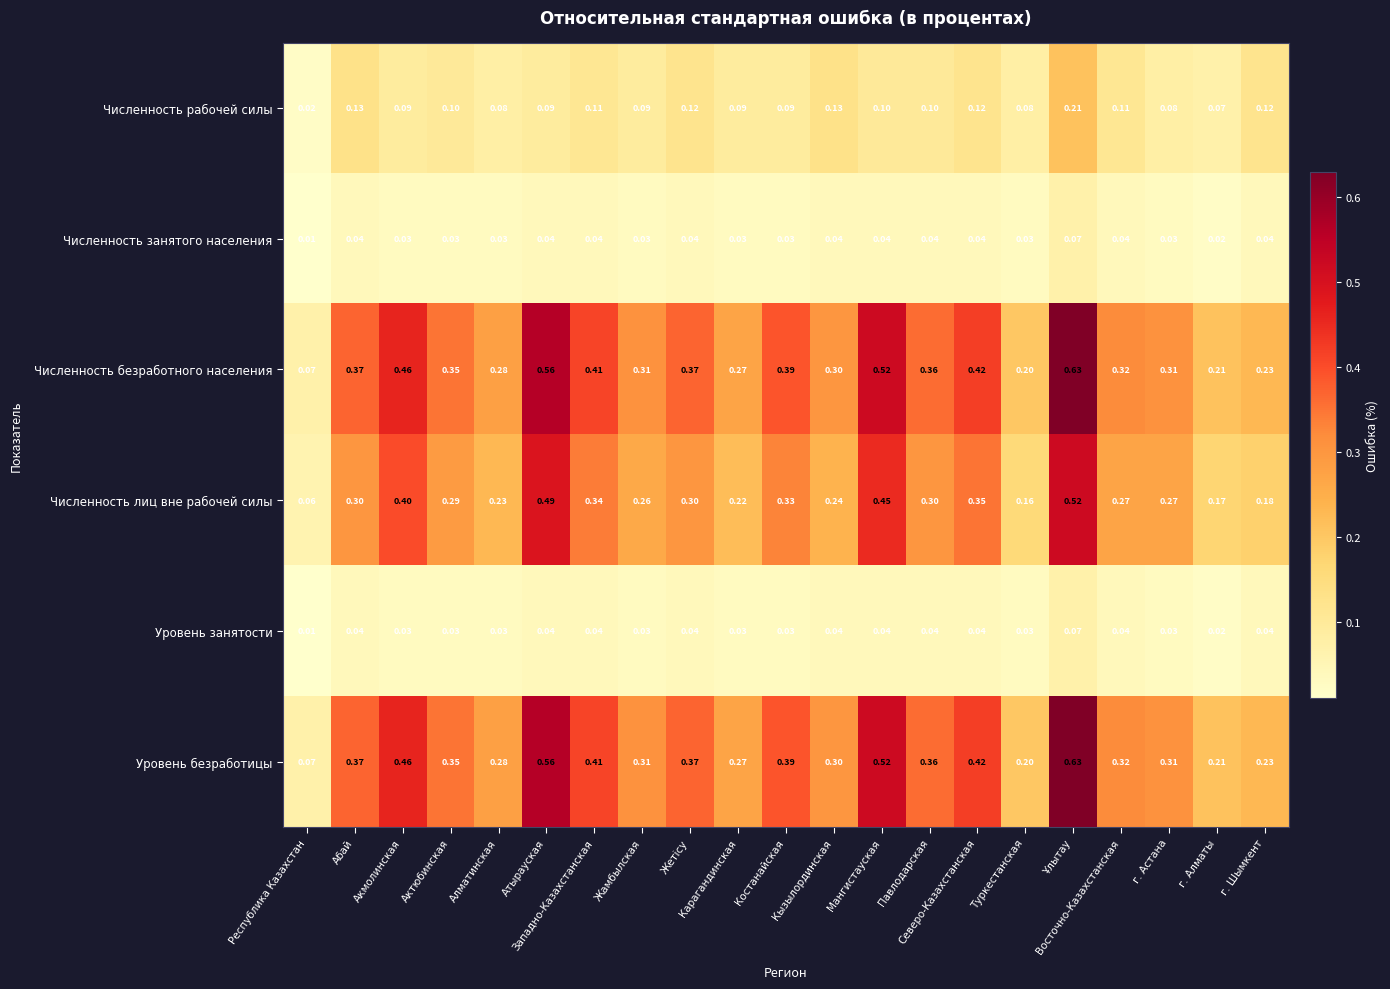

Which series has the largest range (max minus min)?

Численность безработного населения